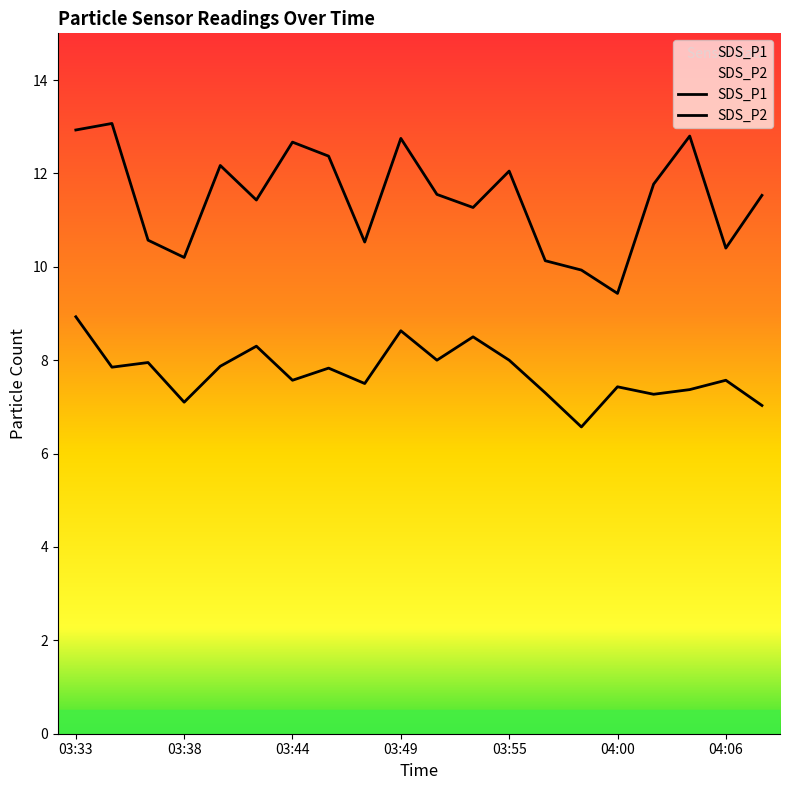

How many lines are shown in the chart?

2